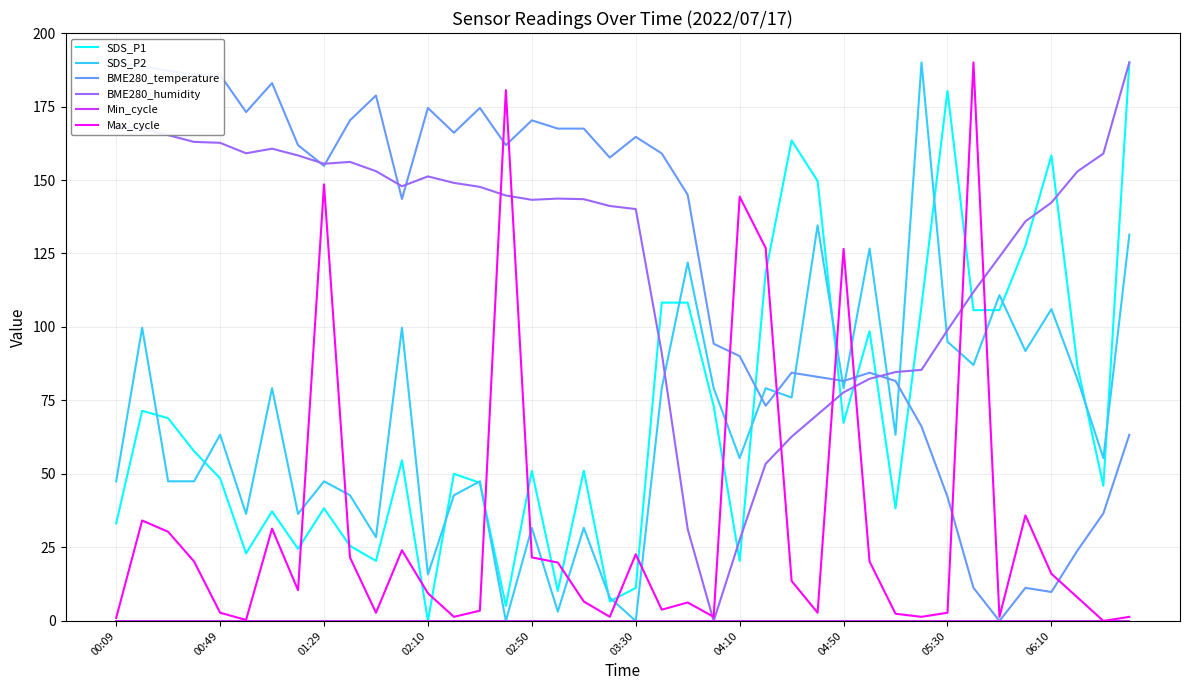

The value of SDS_P1 at 01:29 is 50.3. True or false?

False